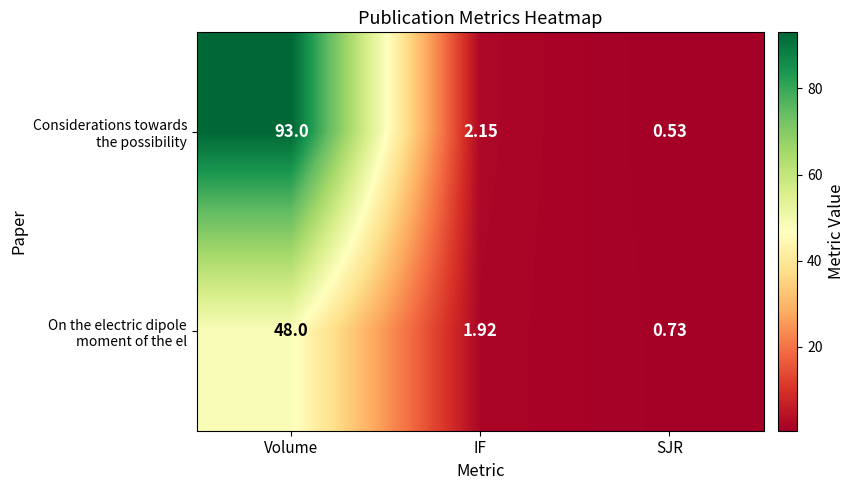

At which category is the sum across all series the highest?

Volume